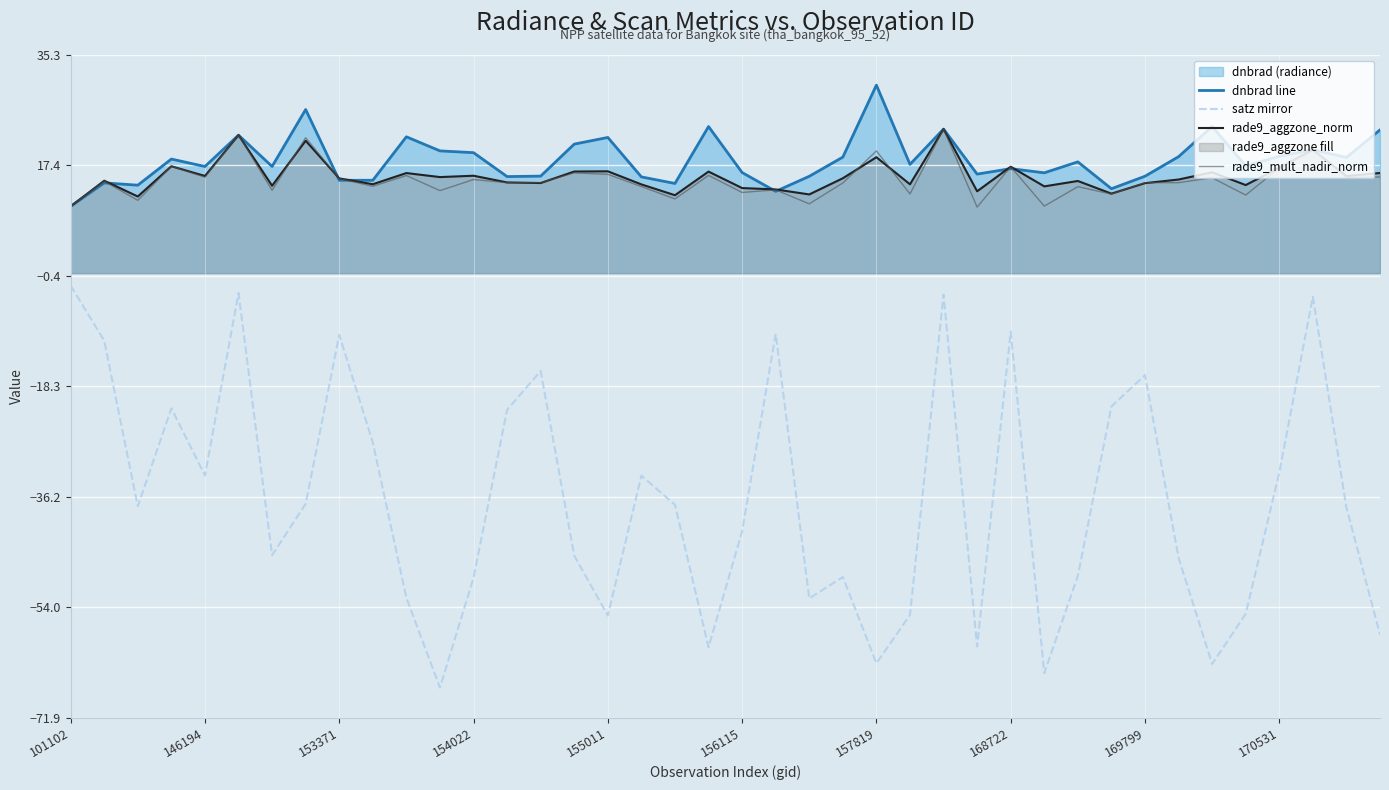

True or false: satz mirror has a value of -9.5 at 168722.

True